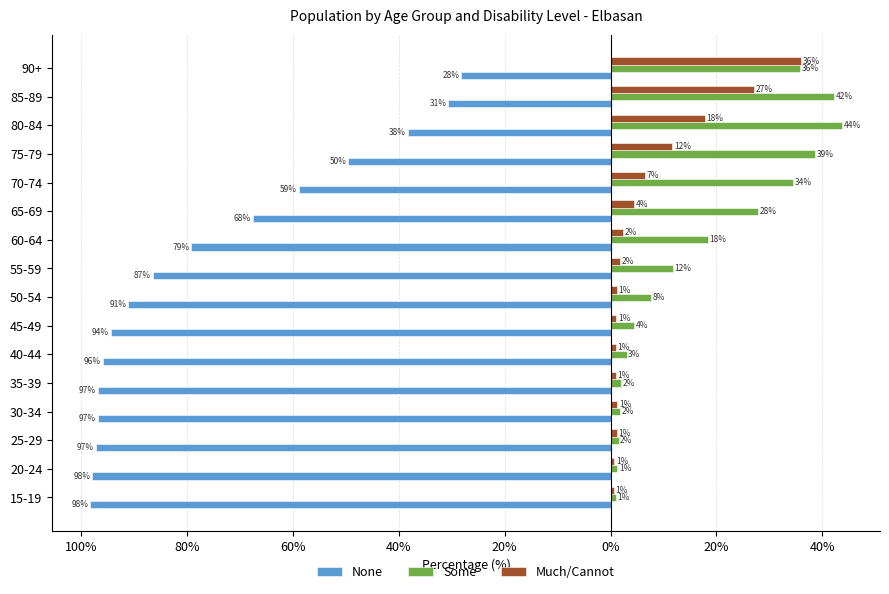

What are all the series names shown in the legend?

None, Some, Much/Cannot